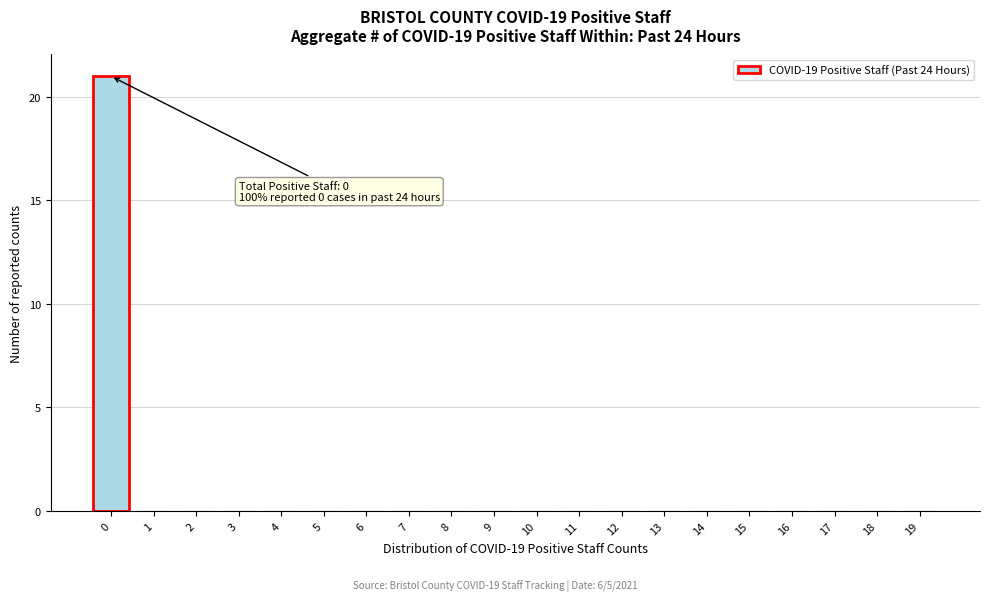

Reading left to right, list all the values displayed in this chart.

0=21	1=0	2=0	3=0	4=0	5=0	6=0	7=0	8=0	9=0	10=0	11=0	12=0	13=0	14=0	15=0	16=0	17=0	18=0	19=0